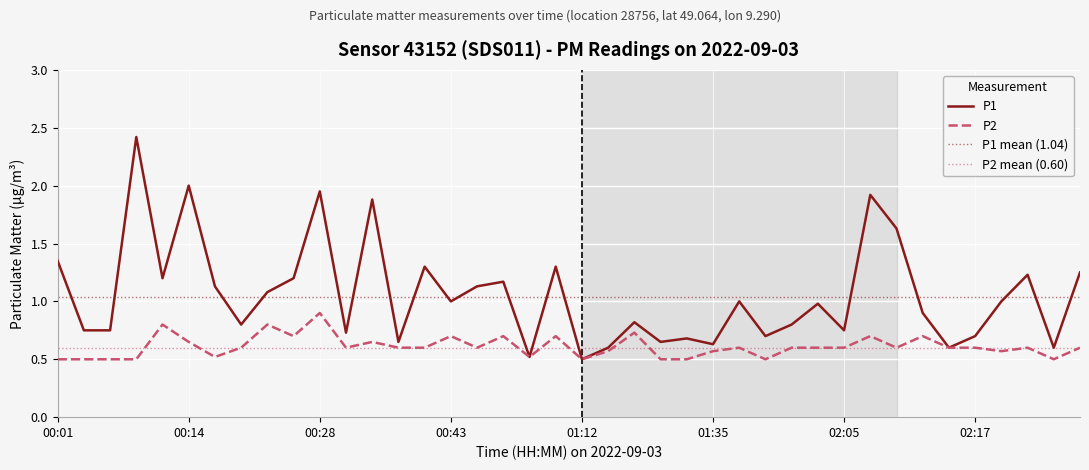

Is it true that P2 equals 0.3 at 00:43?

False